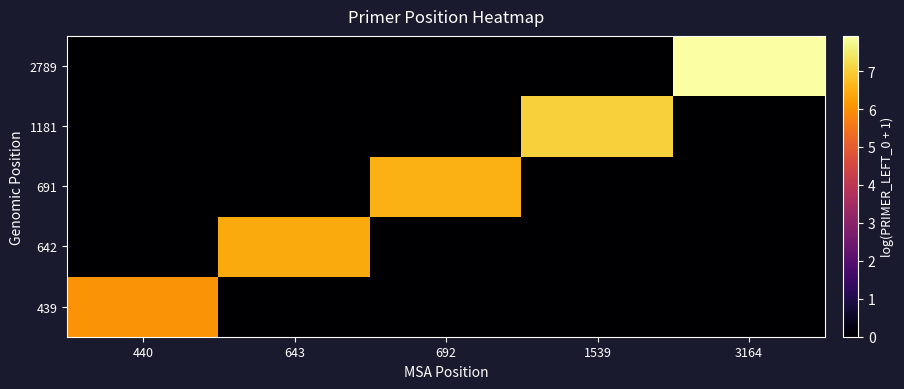

At which category does the chart reach its peak across all series?

3164